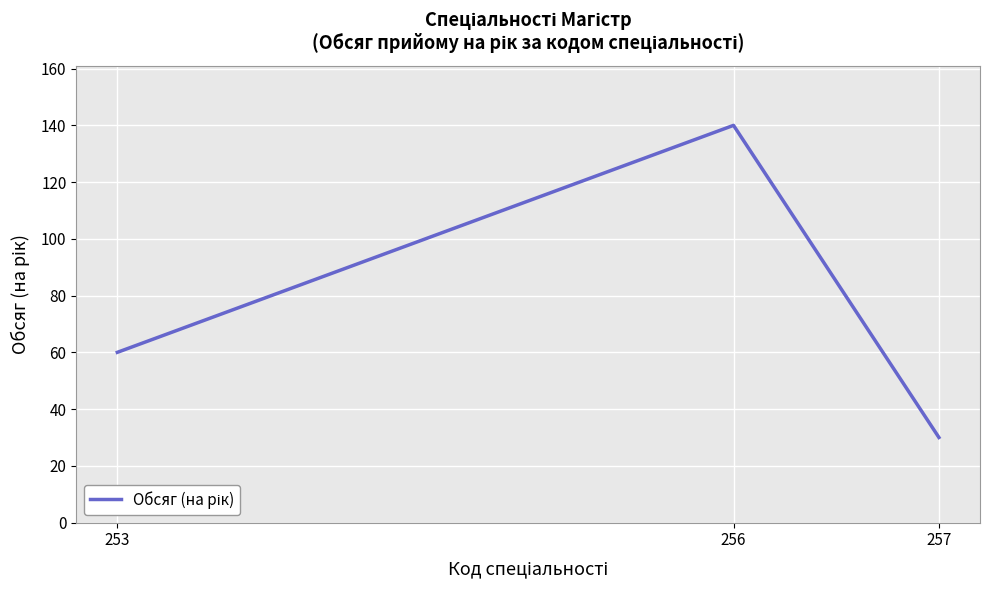

List the labels in order of value, largest first.

256, 253, 257